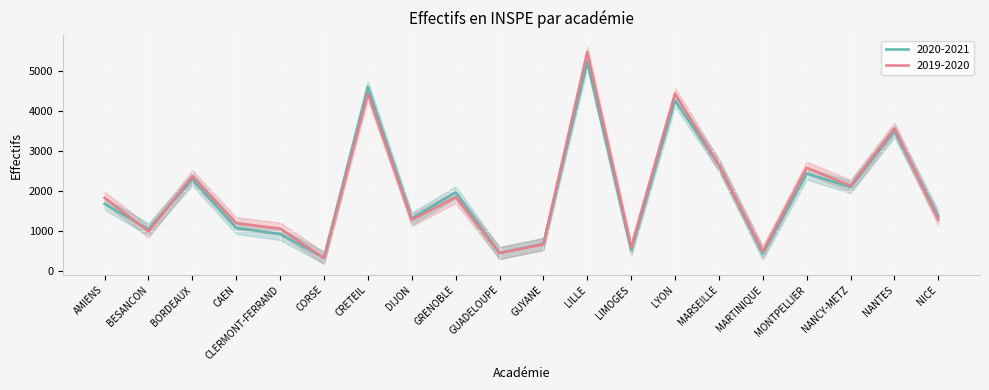

Is this an area chart (filled region under the line)?

No